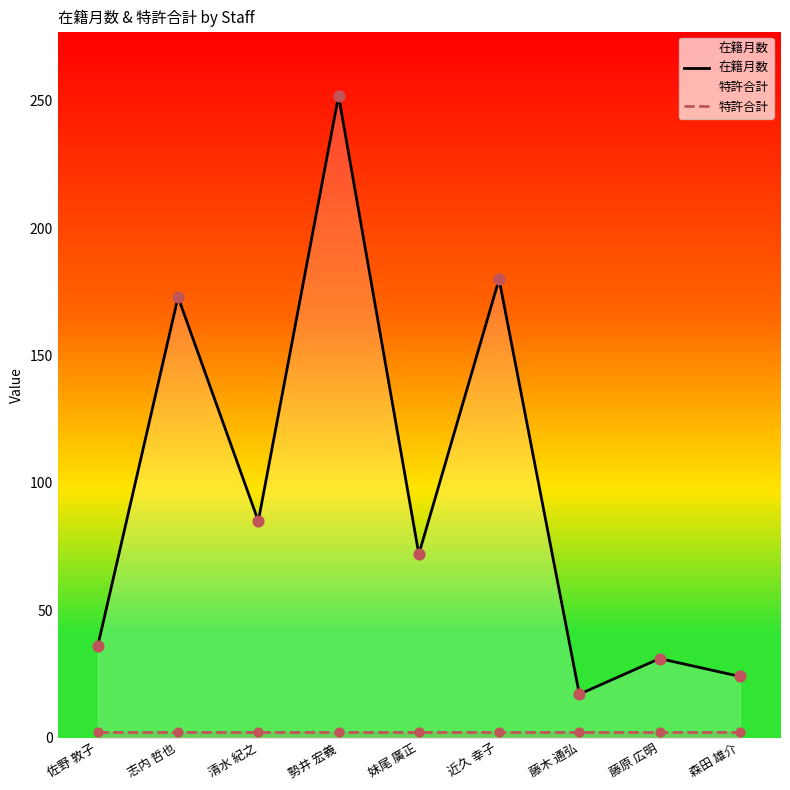

Which series has the largest Y range (max minus min)?

在籍月数